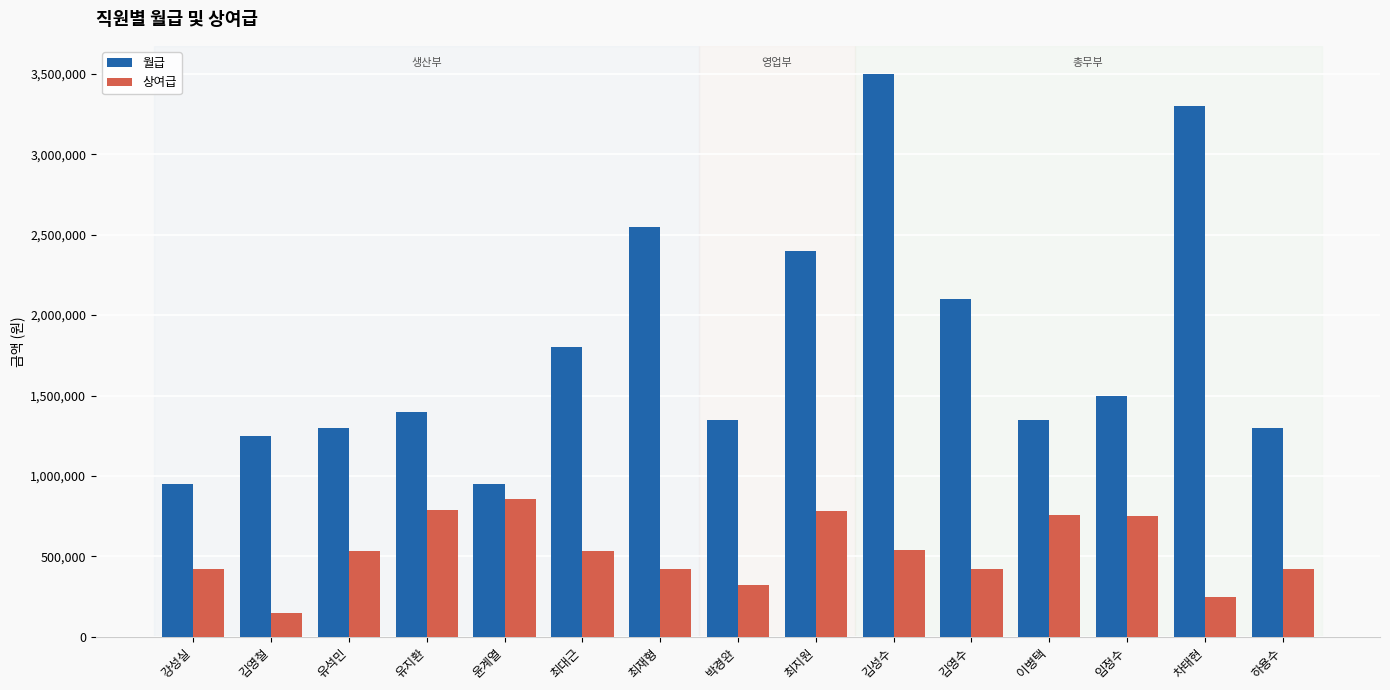

List the series in order of their peak value, lowest first.

상여급, 월급